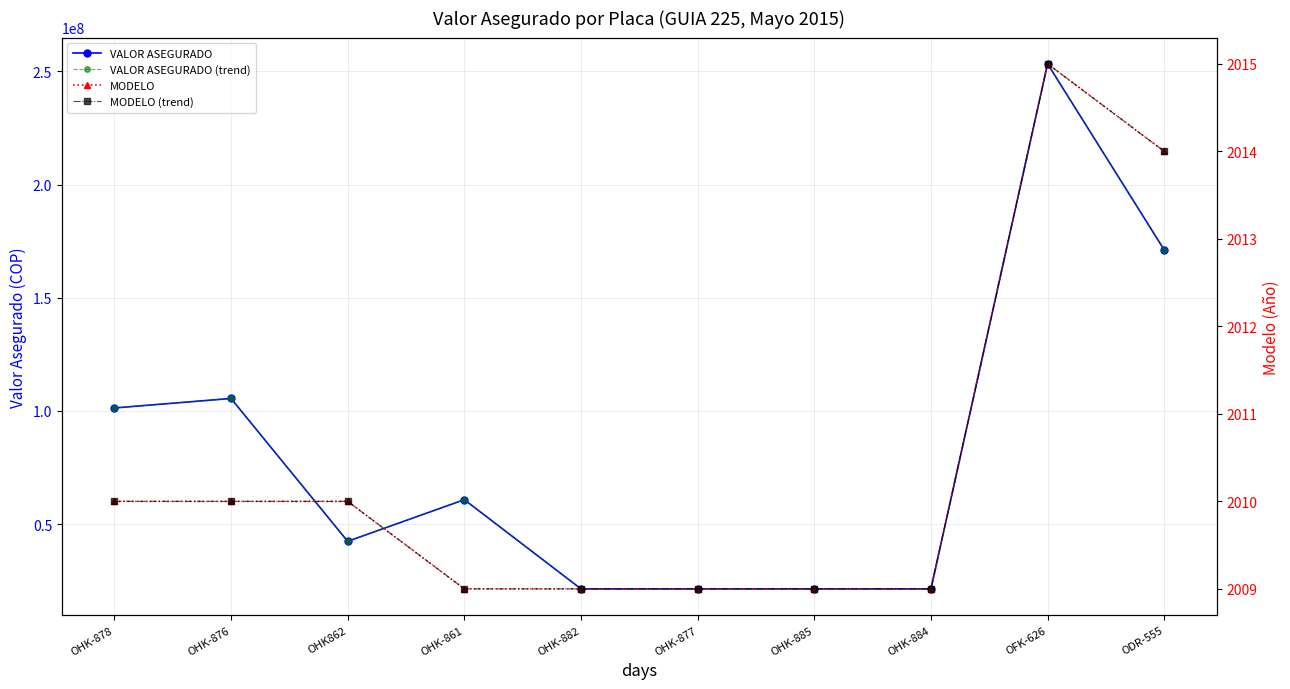

What is the total value across all series at OFK-626?

506604030